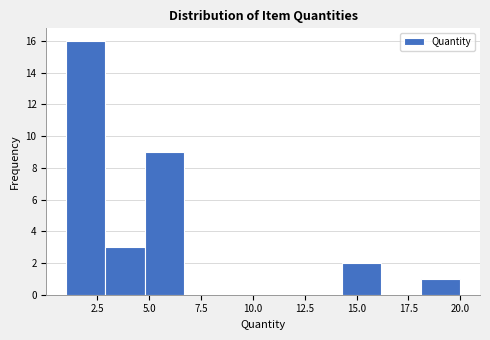

Read against the x-axis, roughly where is the centre of the tallest bar?

2.0